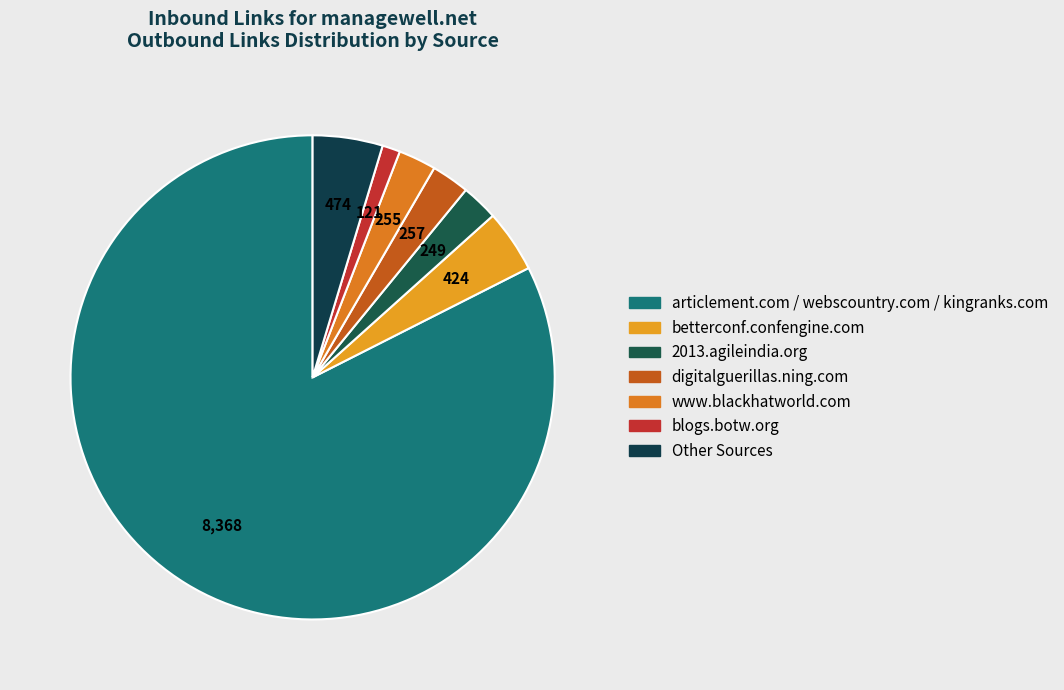

Which slice is the largest?

articlement.com